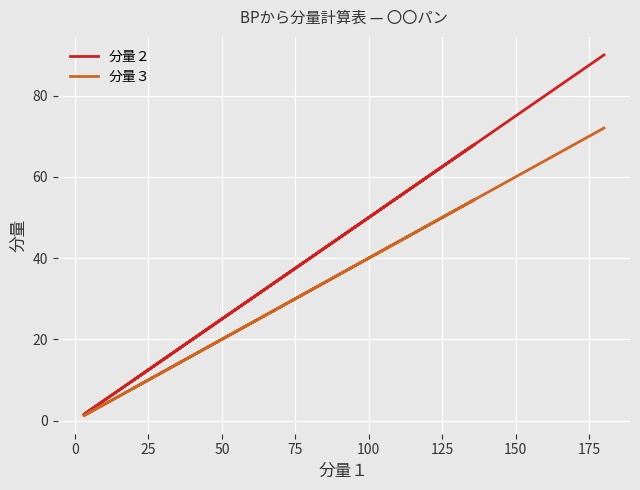

Reading left to right, what are all the values shown in this chart?

分量２: 90.0	10.0	7.5	1.5	1.5	5.0	68.0	10.0
分量３: 72.0	8.0	6.0	1.2	1.2	4.0	54.4	8.0